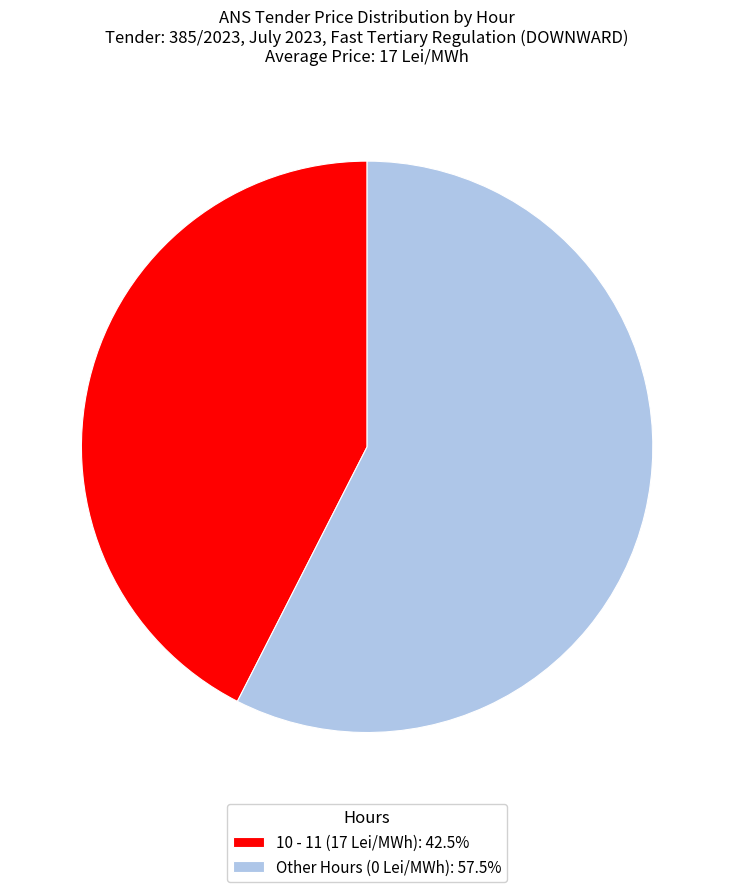

Does 10 - 11 (17 Lei/MWh): 42.5% account for over 50% of the chart?

No